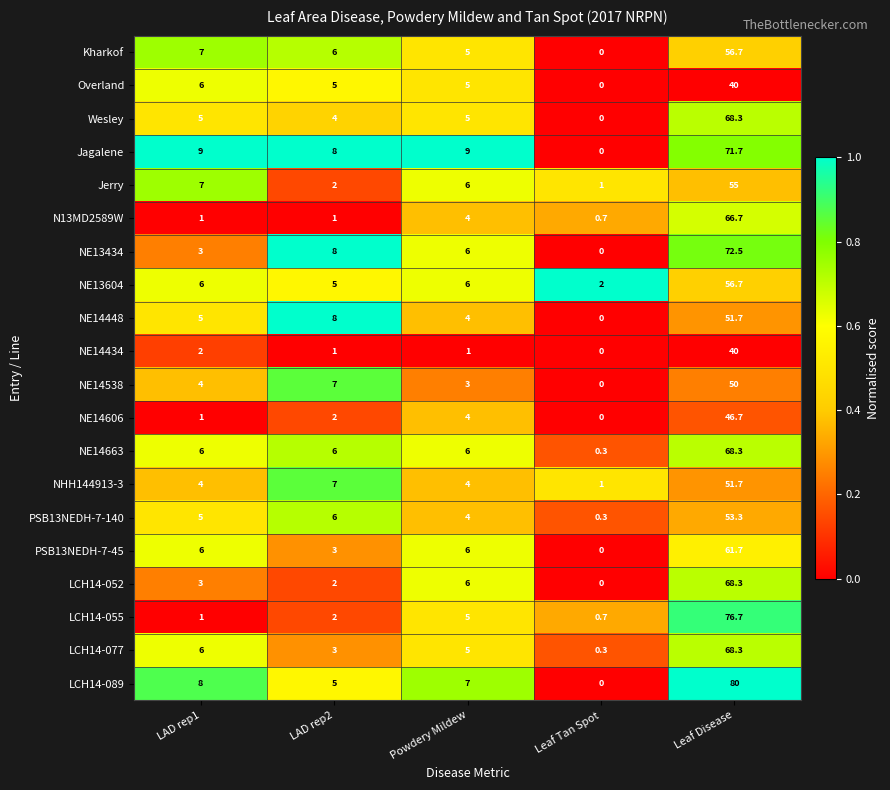

The value of NE14538 at LAD rep1 is 6.9. True or false?

False